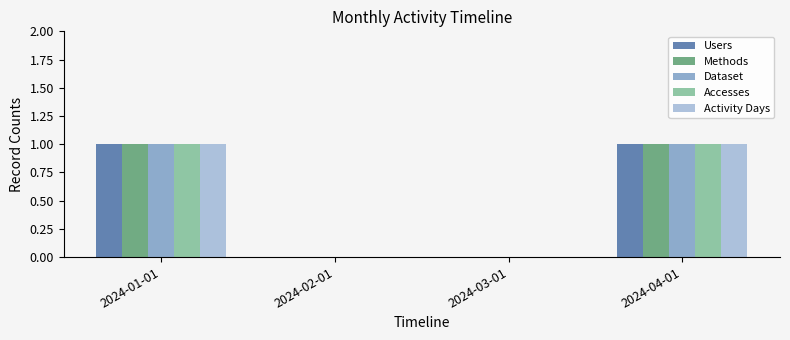

What is the sum of all Users values?

2